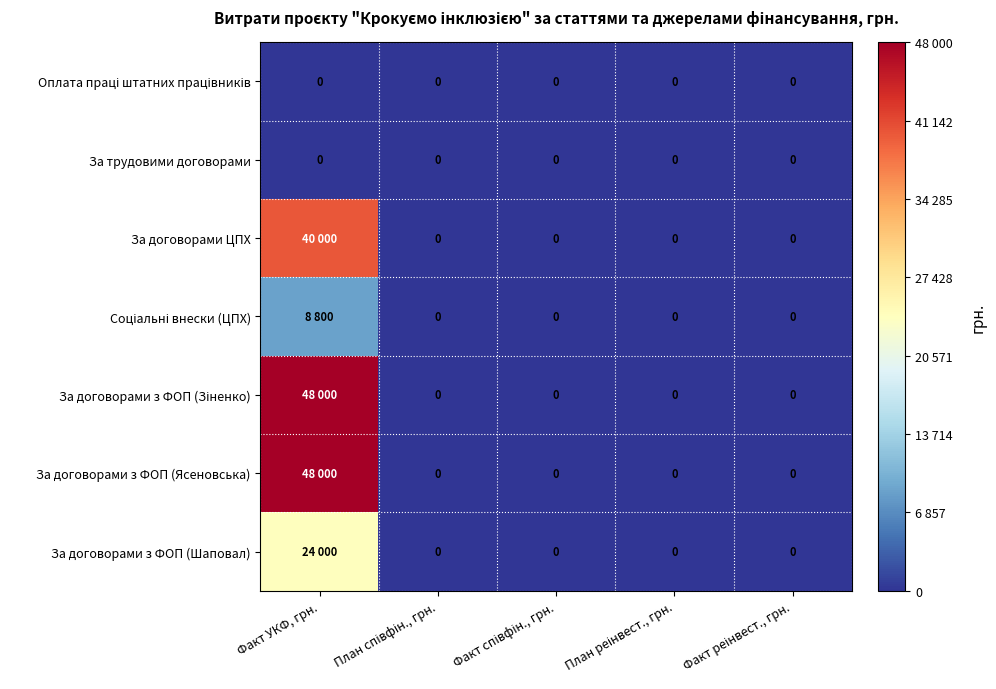

At Факт УКФ, грн., list the series in order from largest to smallest.

За договорами з ФОП (Зіненко), За договорами з ФОП (Ясеновська), За договорами ЦПХ, За договорами з ФОП (Шаповал), Соціальні внески (ЦПХ), Оплата праці штатних працівників, За трудовими договорами